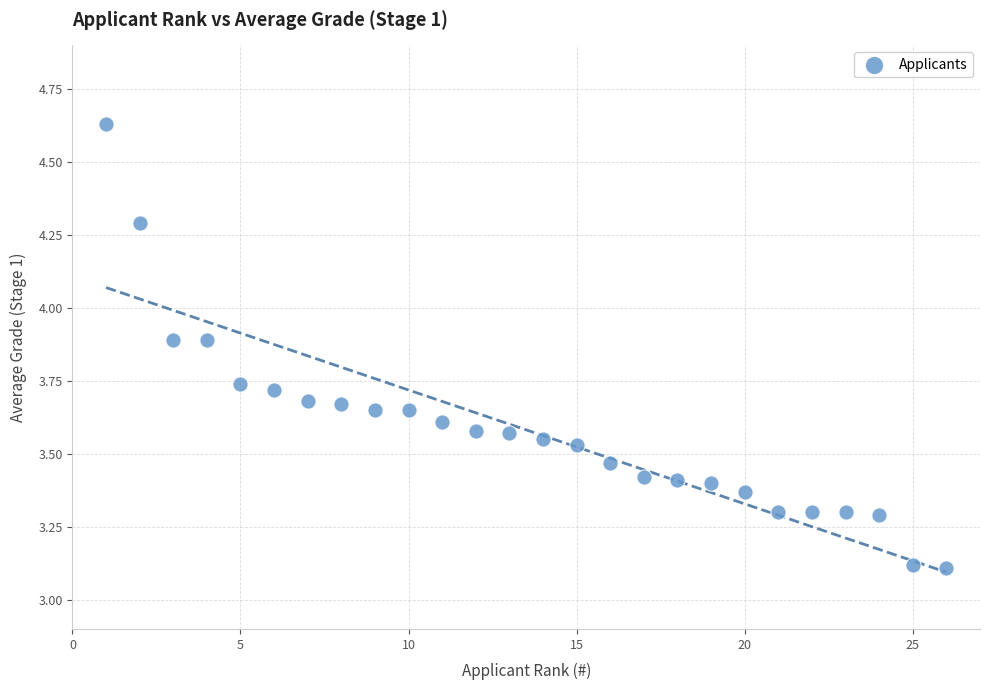

What is the range of X values (max minus min)?

25.0